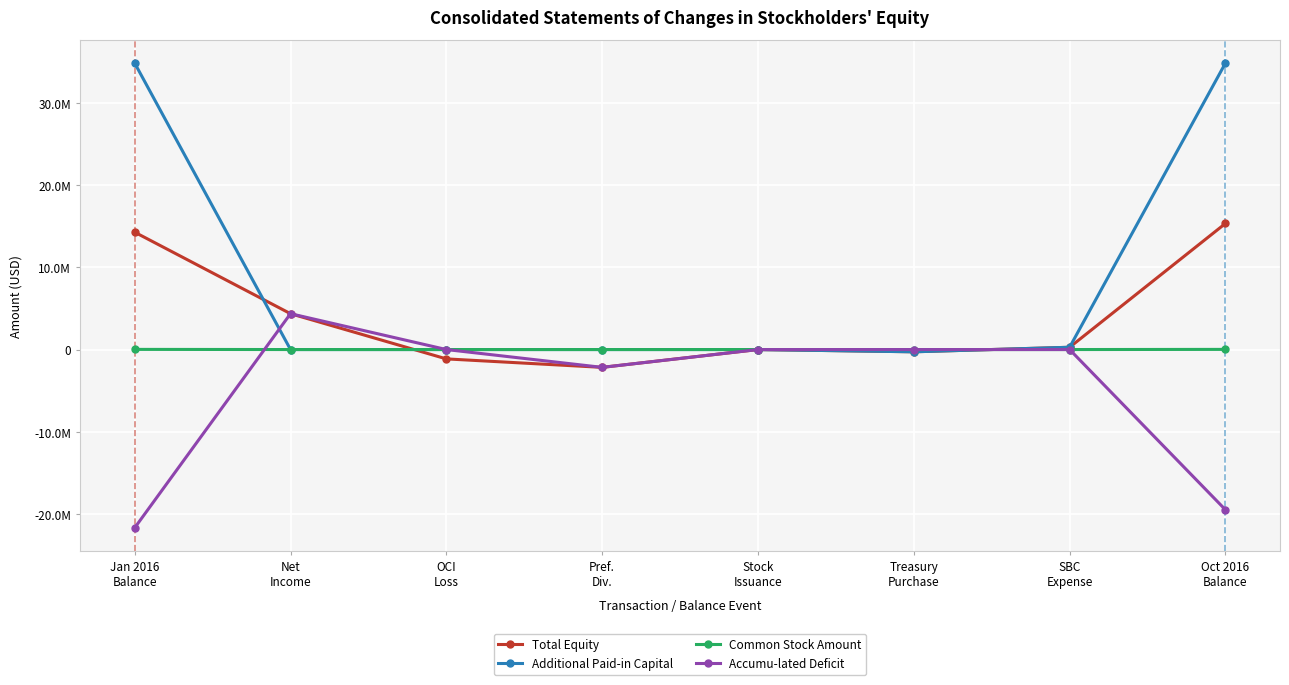

True or false: Additional Paid-in Capital has more than 0 interior local peaks.

False